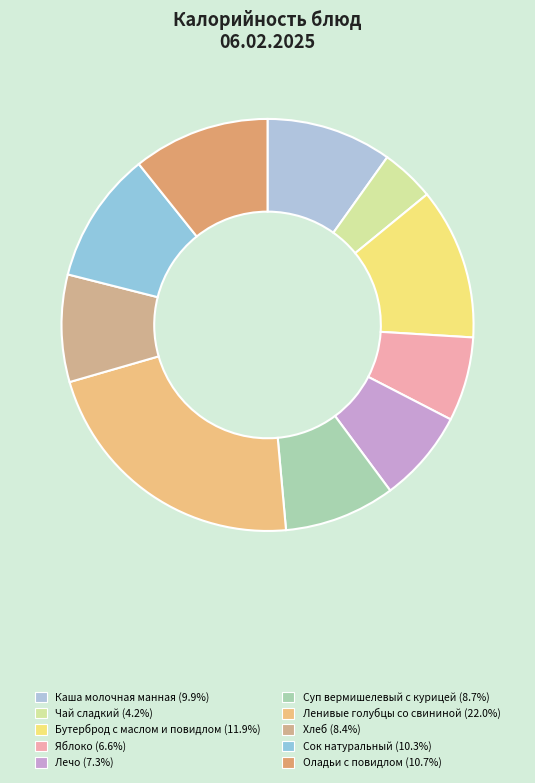

Is it true that Лечо is 1% of the pie?

False